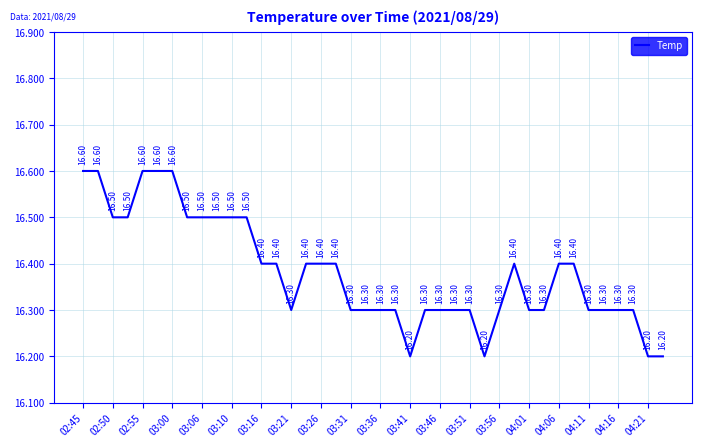

How many lines are shown in the chart?

1